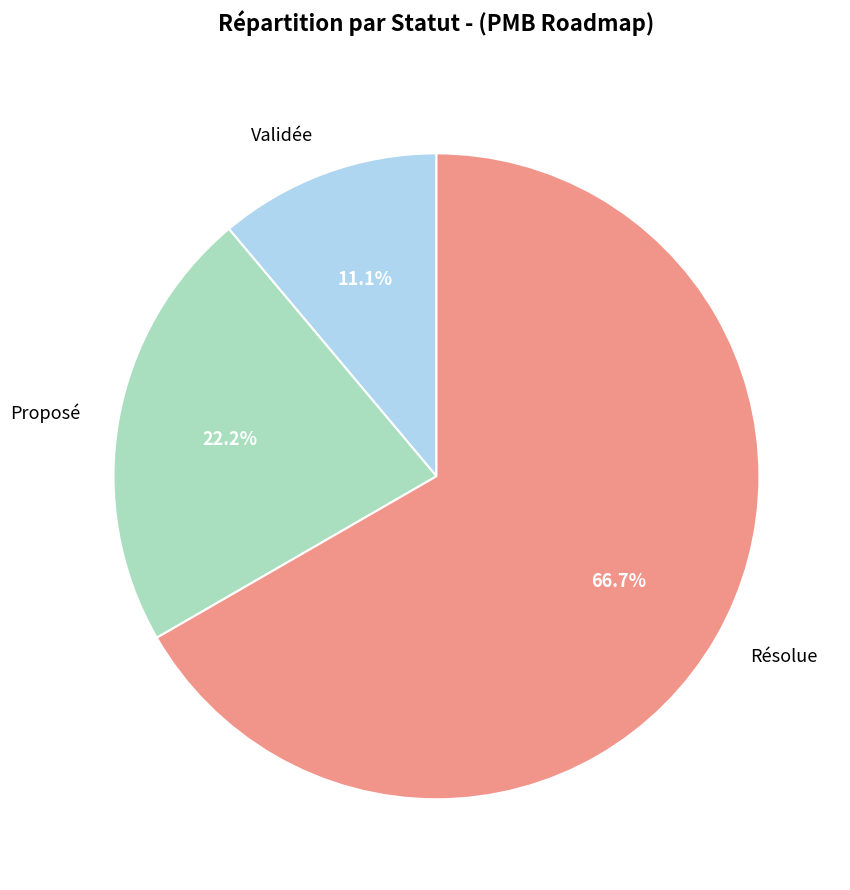

Is there any slice that represents more than half of the pie?

Yes